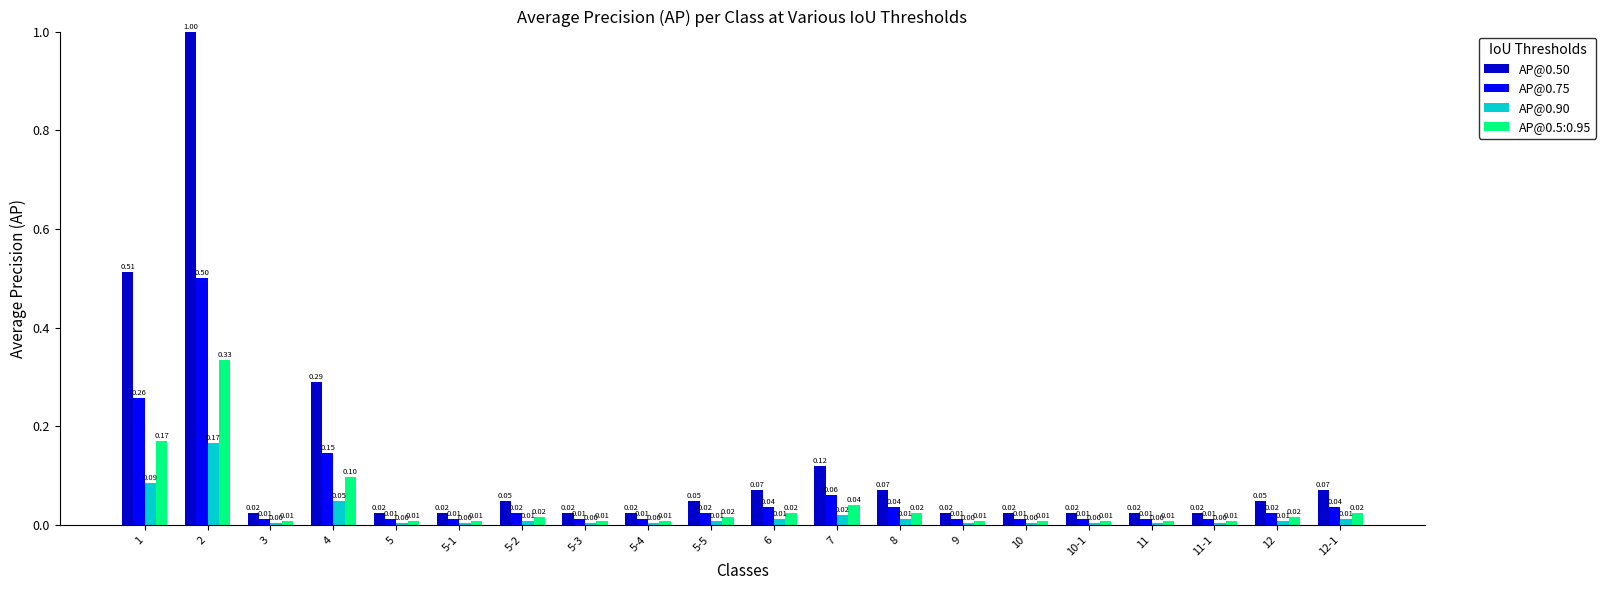

At which label does AP@0.50 reach its peak?

2